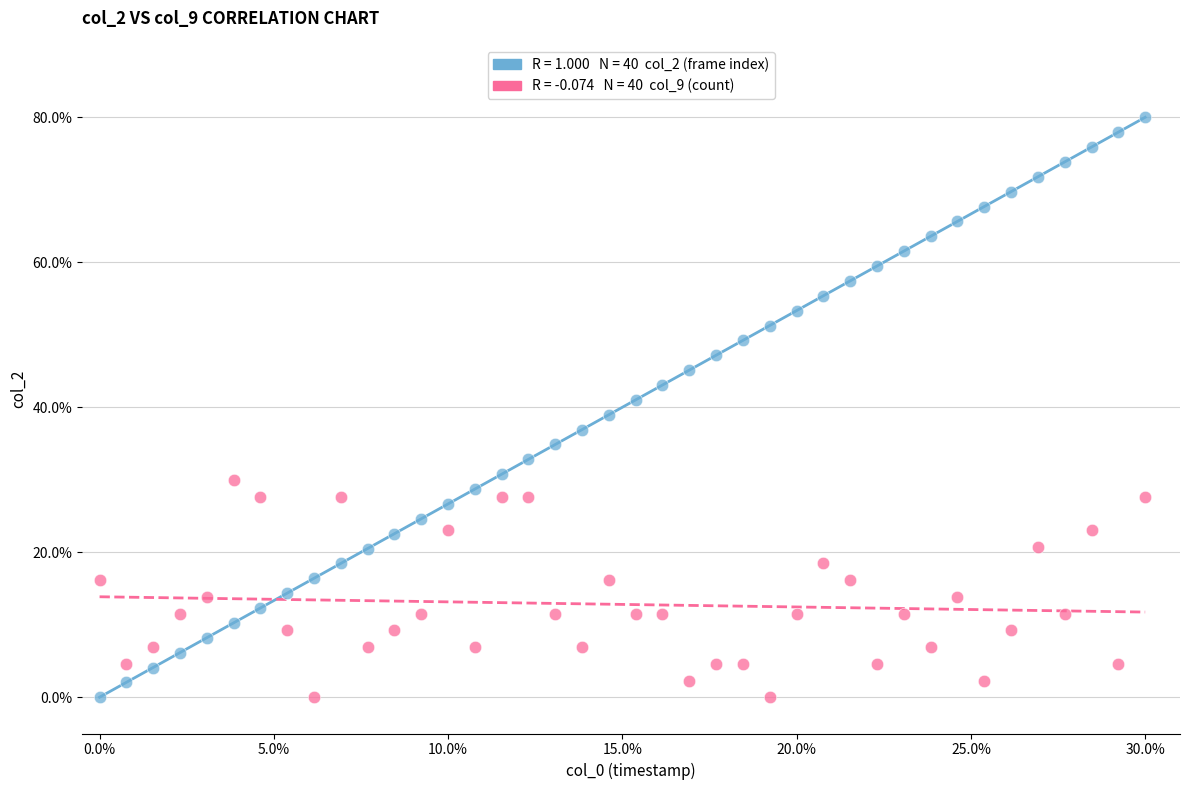

Across all data points, what is the range of Y values (max minus min)?

80.0